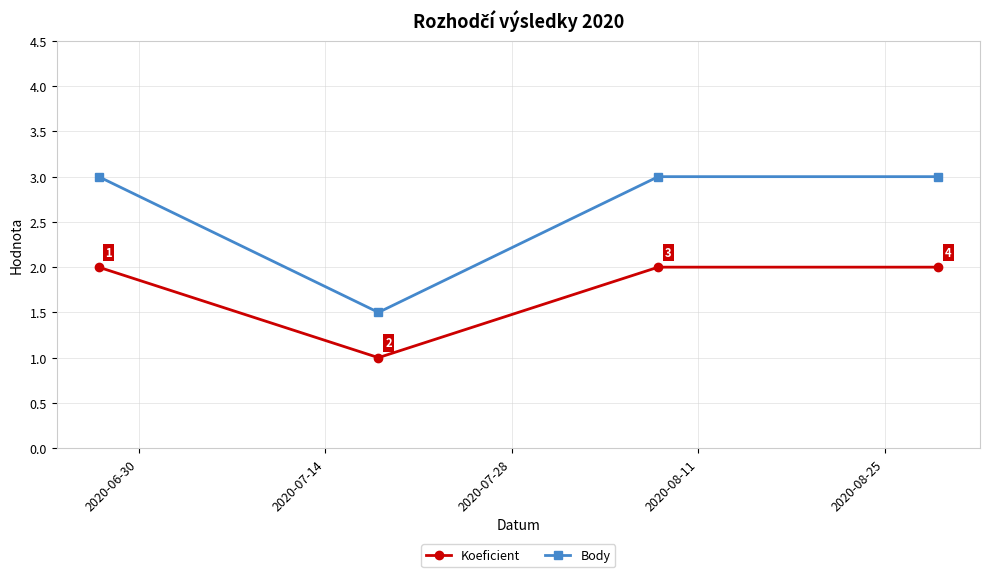

How many Koeficient values are between 2 and 3?

3